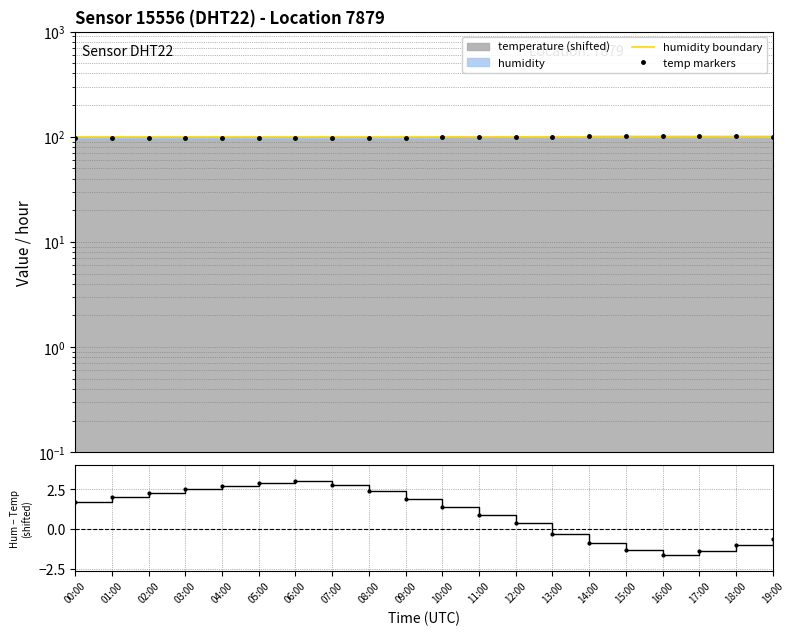

List the labels in order of humidity boundary value, largest first.

00:00, 01:00, 02:00, 03:00, 04:00, 05:00, 06:00, 07:00, 08:00, 09:00, 10:00, 11:00, 12:00, 13:00, 14:00, 15:00, 16:00, 17:00, 18:00, 19:00